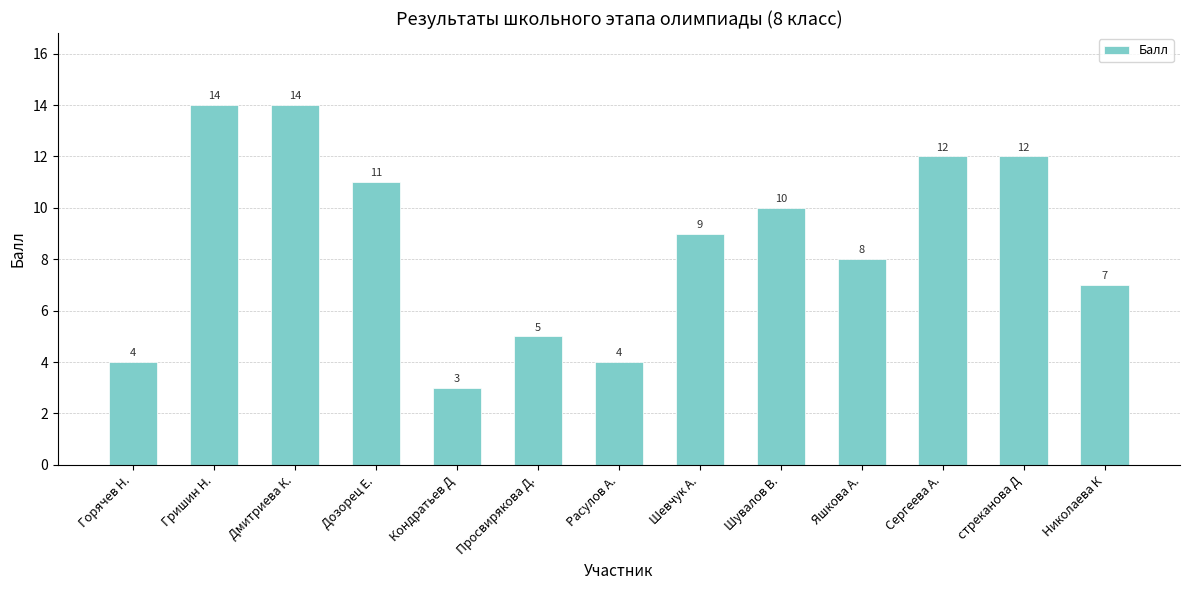

Between Шевчук А. and Дозорец Е., which is larger?

Дозорец Е.